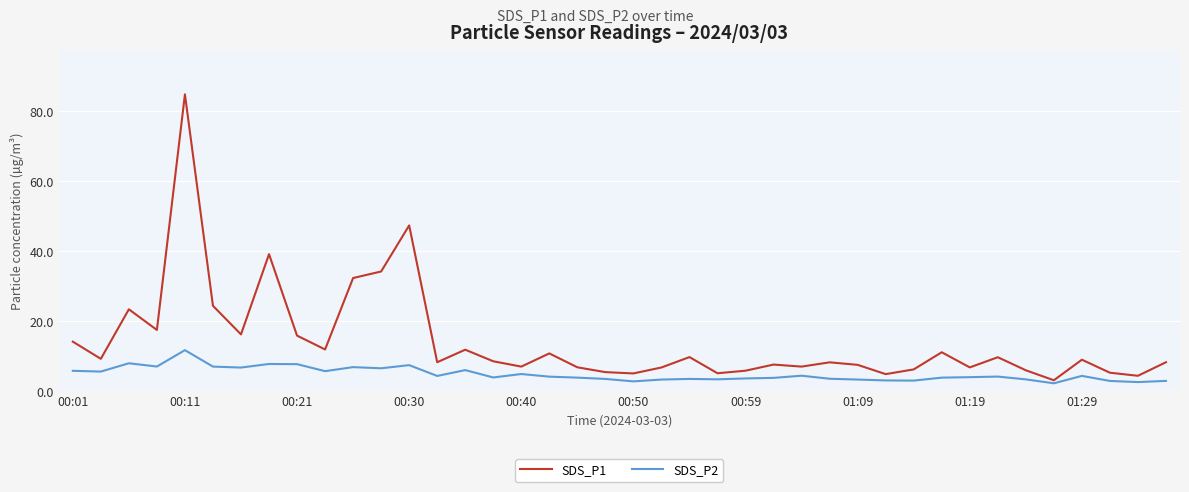

Which series has the largest total across all categories?

SDS_P1